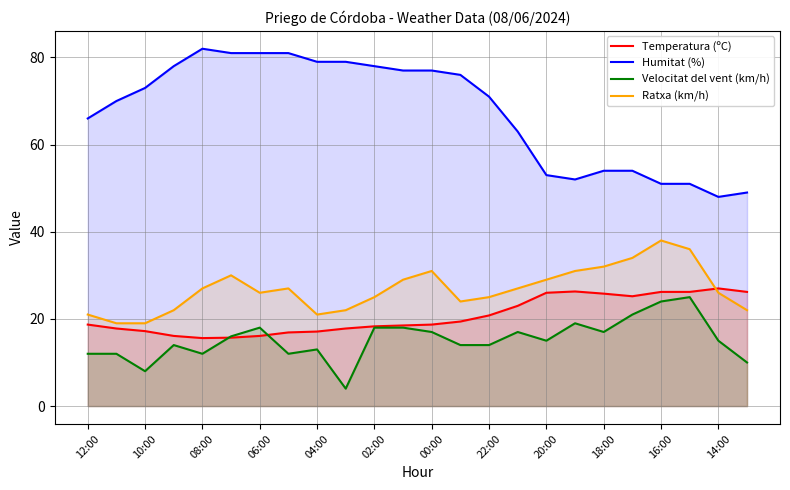

Is it true that Humitat (%) equals 48.0 at 14:00?

True